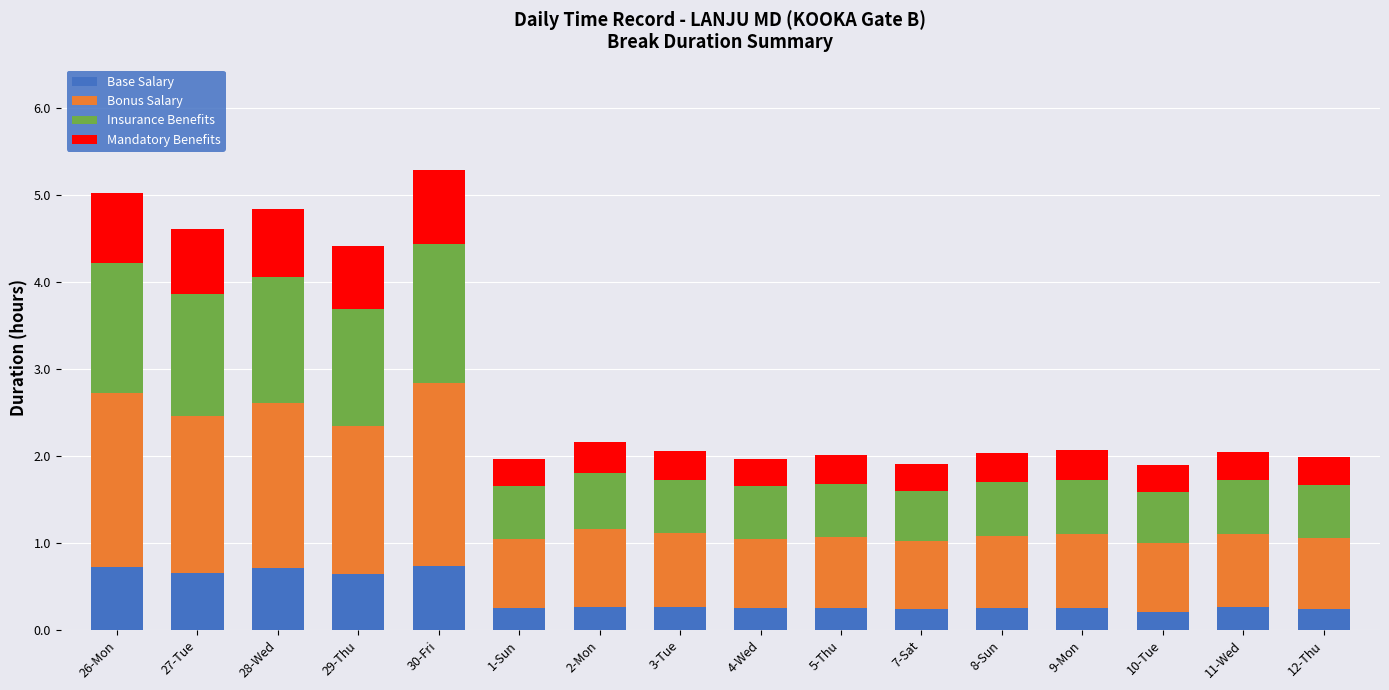

True or false: Base Salary has a value of 0.7 at 27-Tue.

True